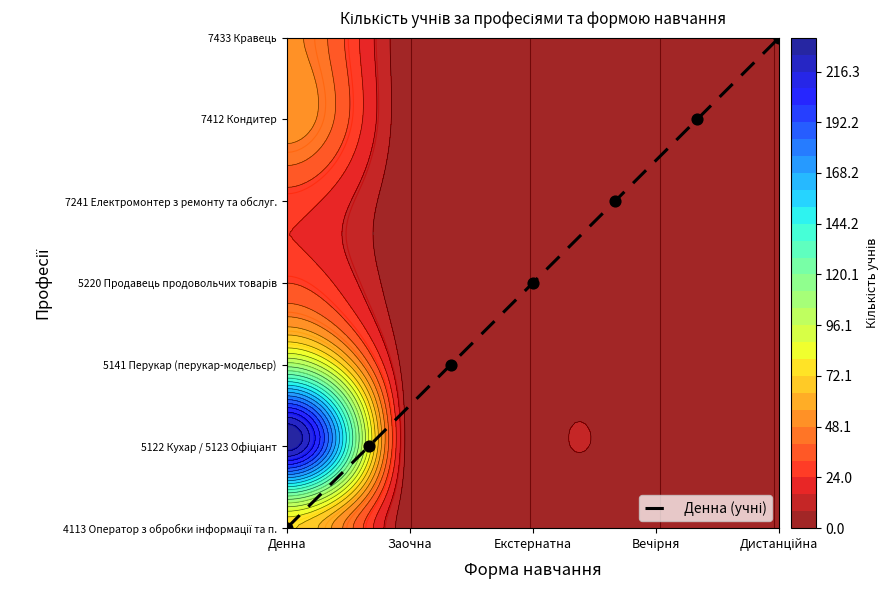

What is the difference between the maximum and second lowest values?

5